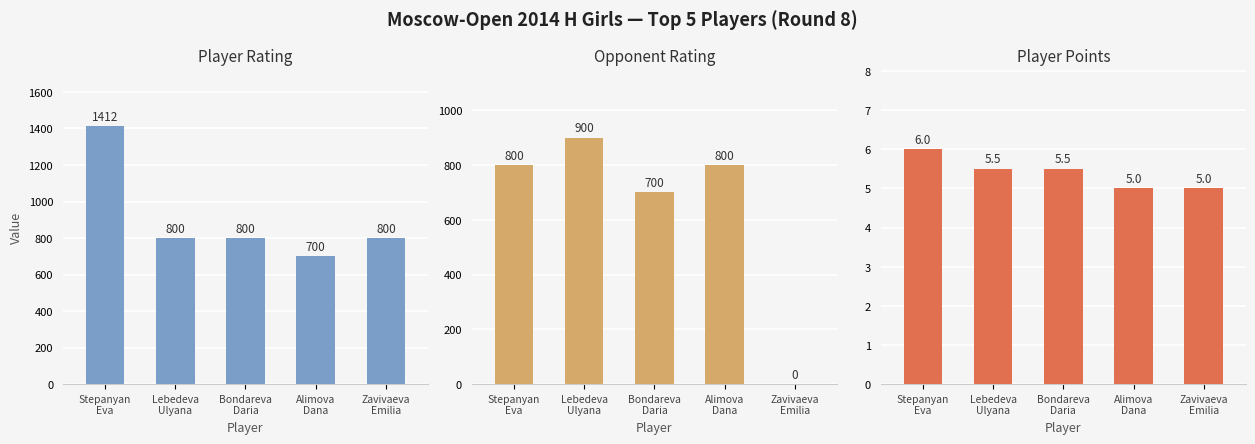

What is the difference between the highest and lowest values at Bondareva
Daria?

794.5